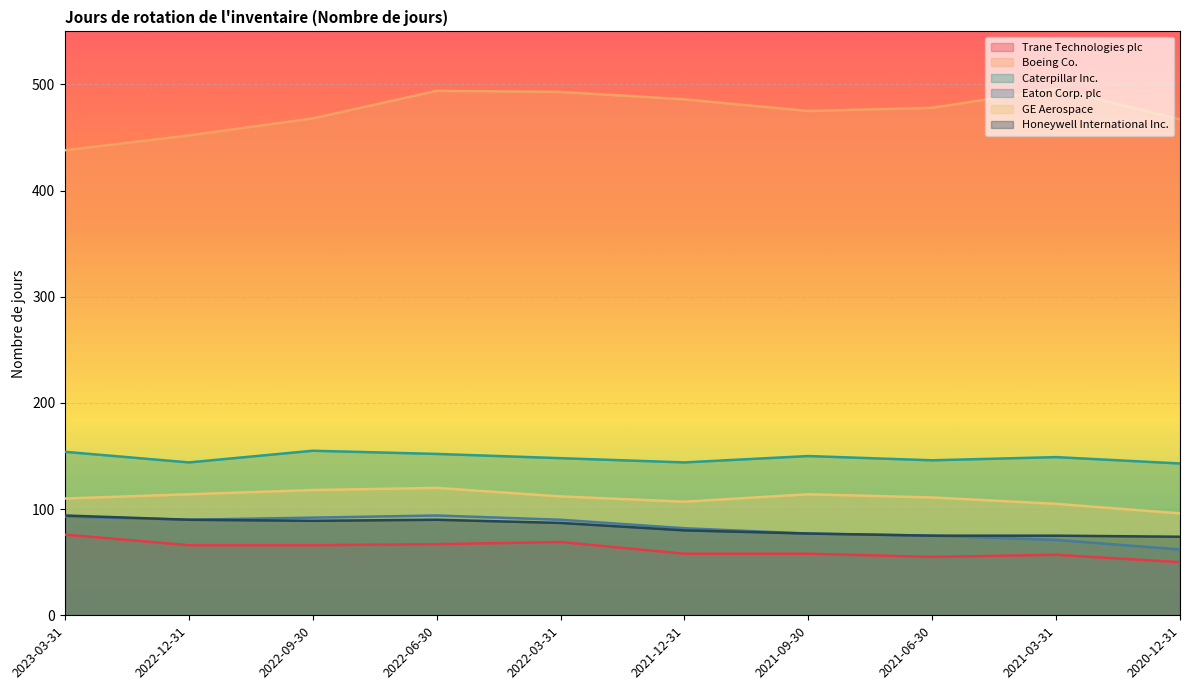

What is the highest value of the Boeing Co. series?

496